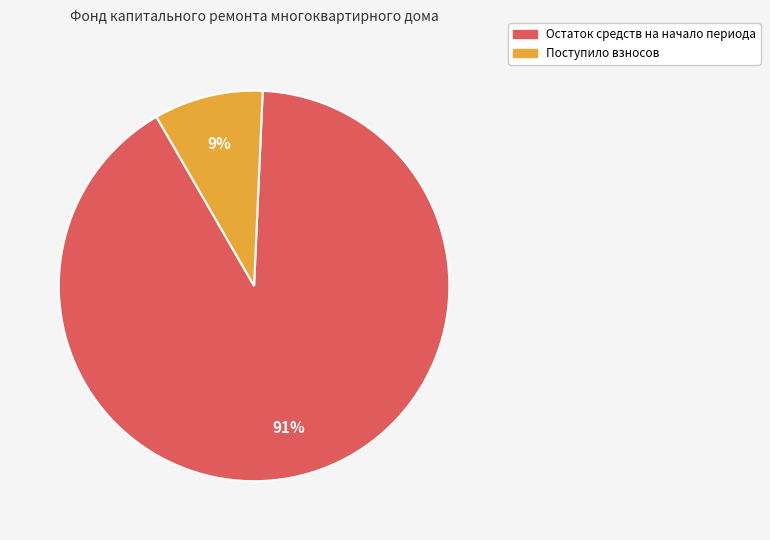

To the nearest percent, what is the difference between the largest and smallest slice percentages?

82%